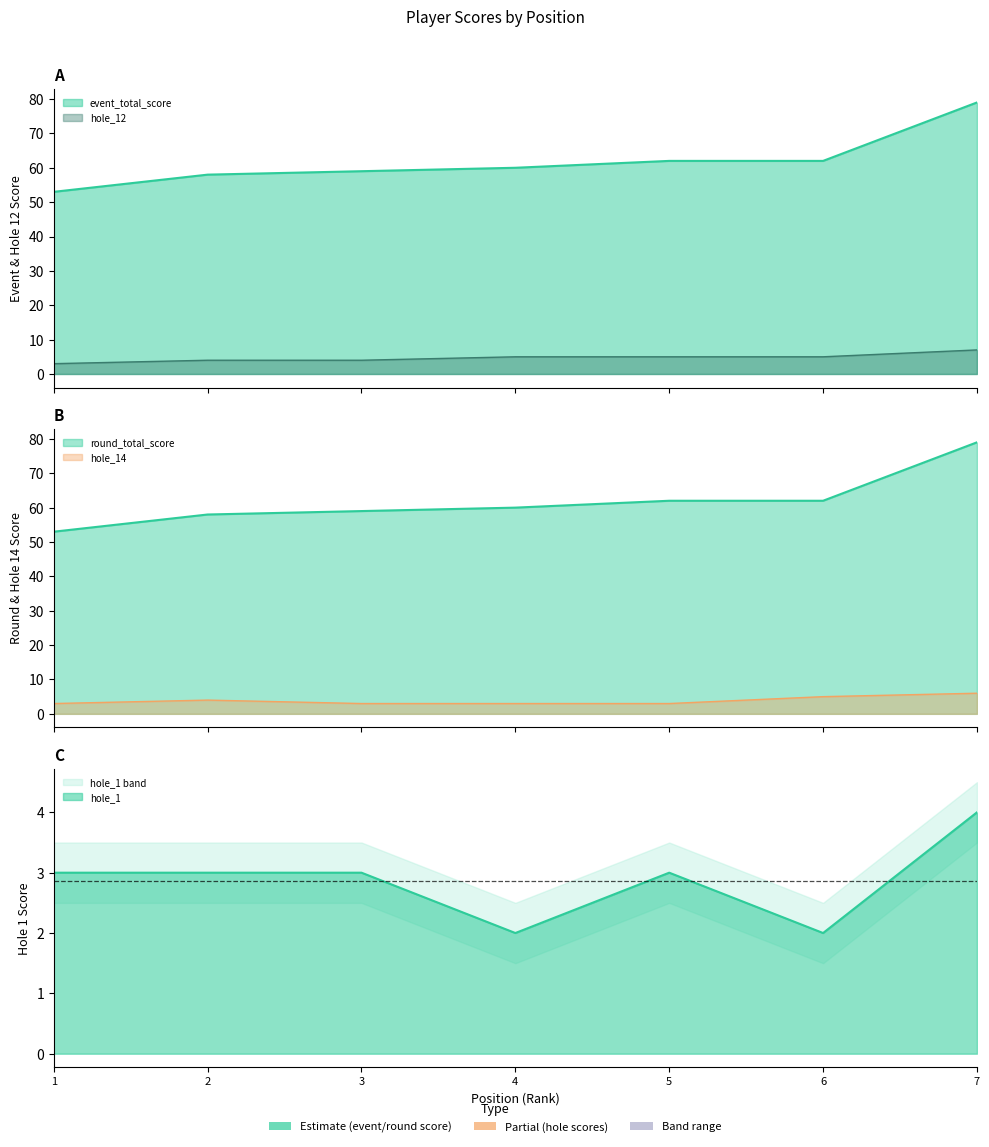

What is the smallest value displayed?

2